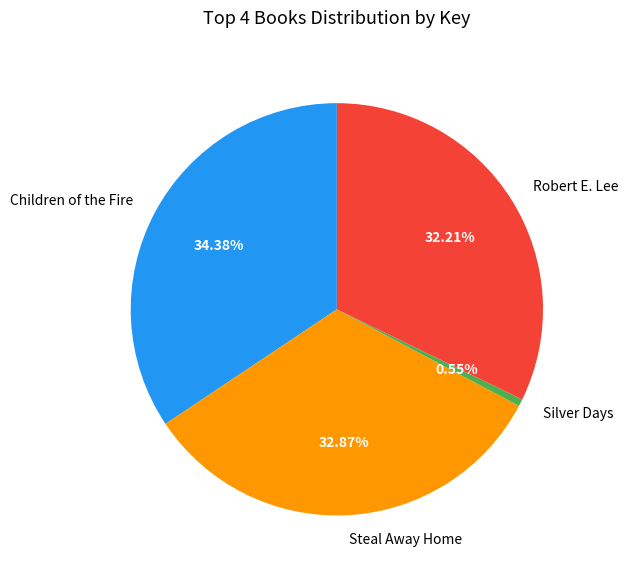

What percentage is NOT represented by Children of the Fire?

65.6%